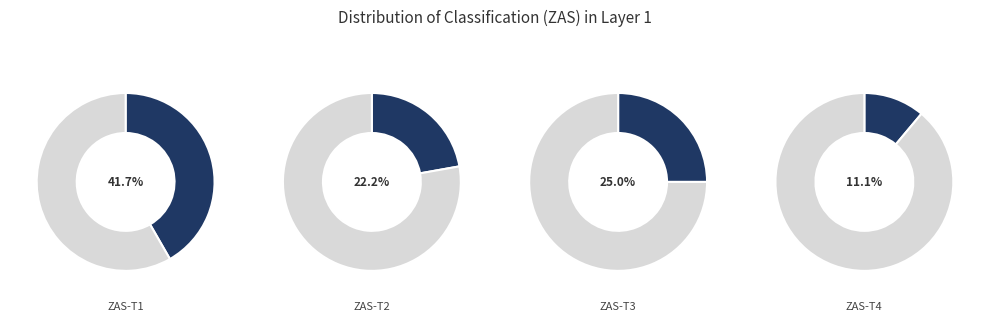

How many segments does this pie chart have?

4